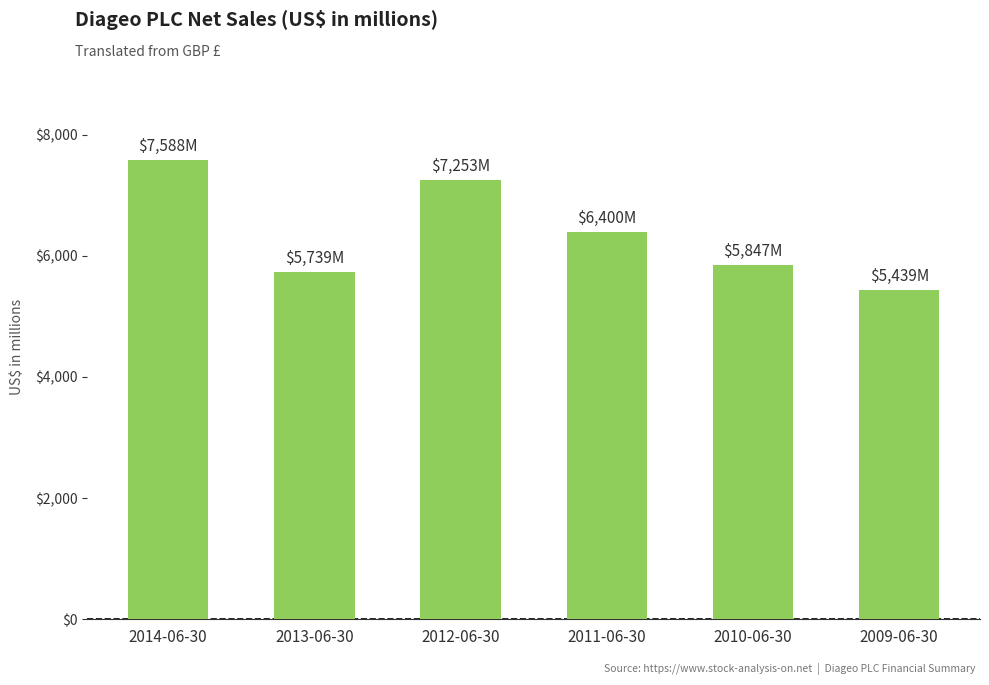

Reading right to left, what are all the values shown in this chart?

2009-06-30=5439	2010-06-30=5847	2011-06-30=6400	2012-06-30=7253	2013-06-30=5739	2014-06-30=7588